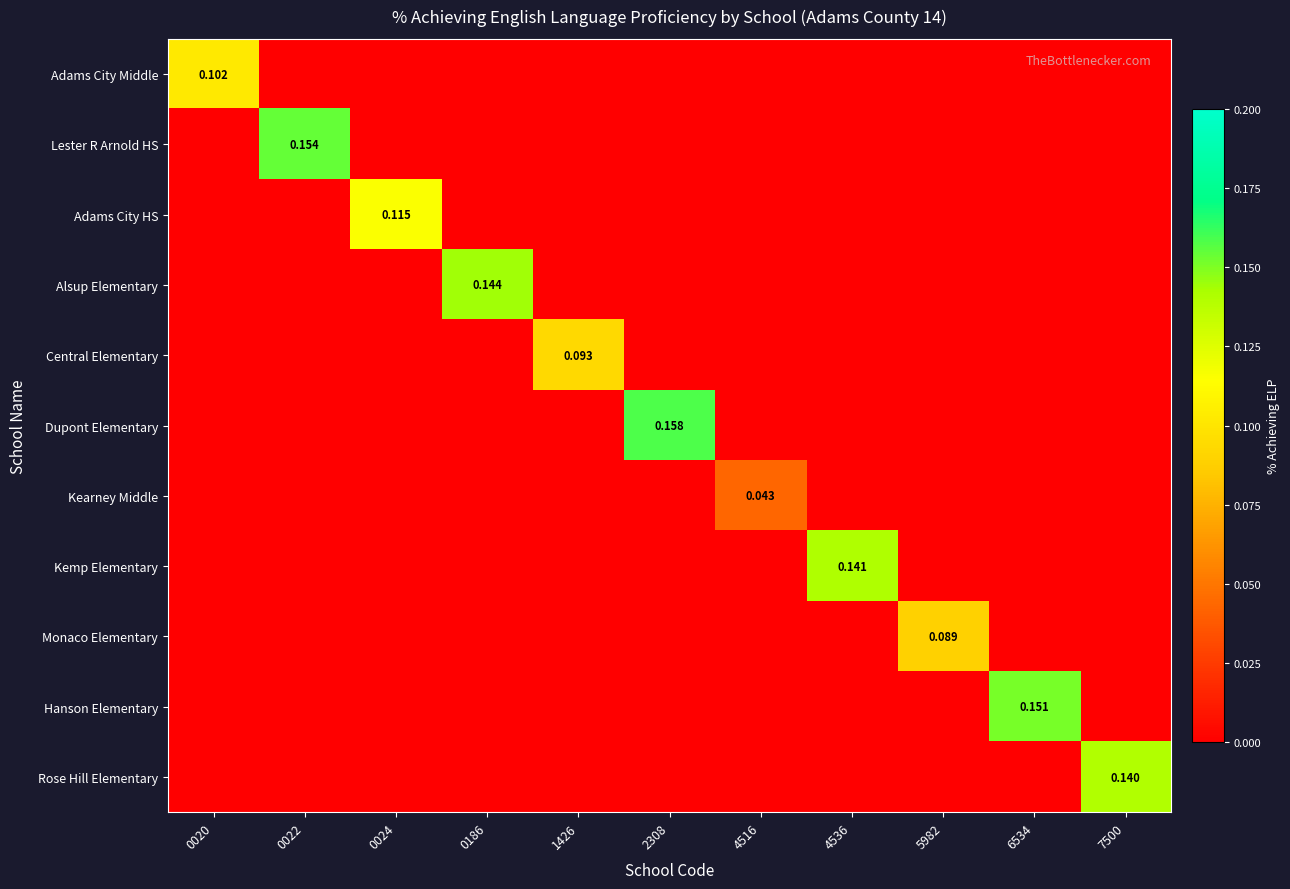

Between 0022 and 7500, which series saw the biggest shift?

Lester R Arnold HS